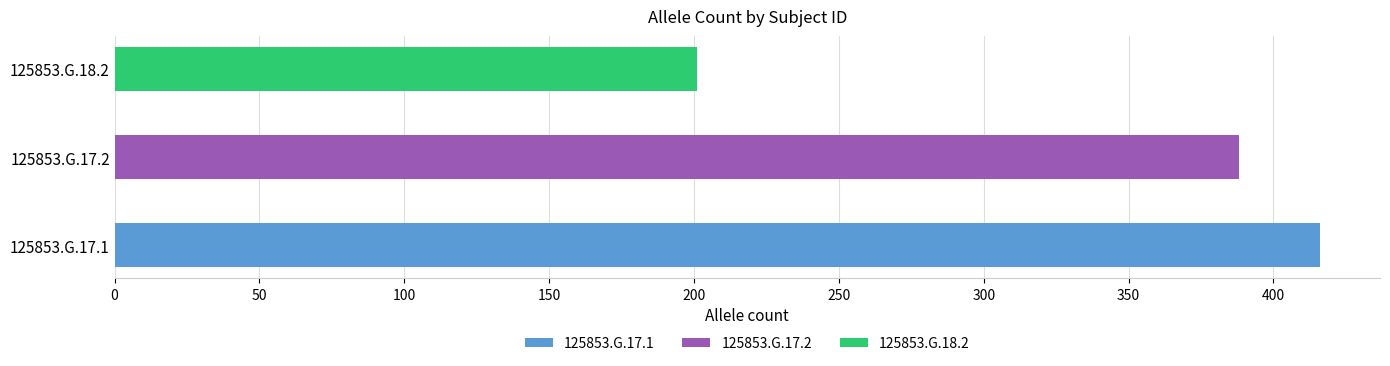

Read the value at 125853.G.17.2.

388